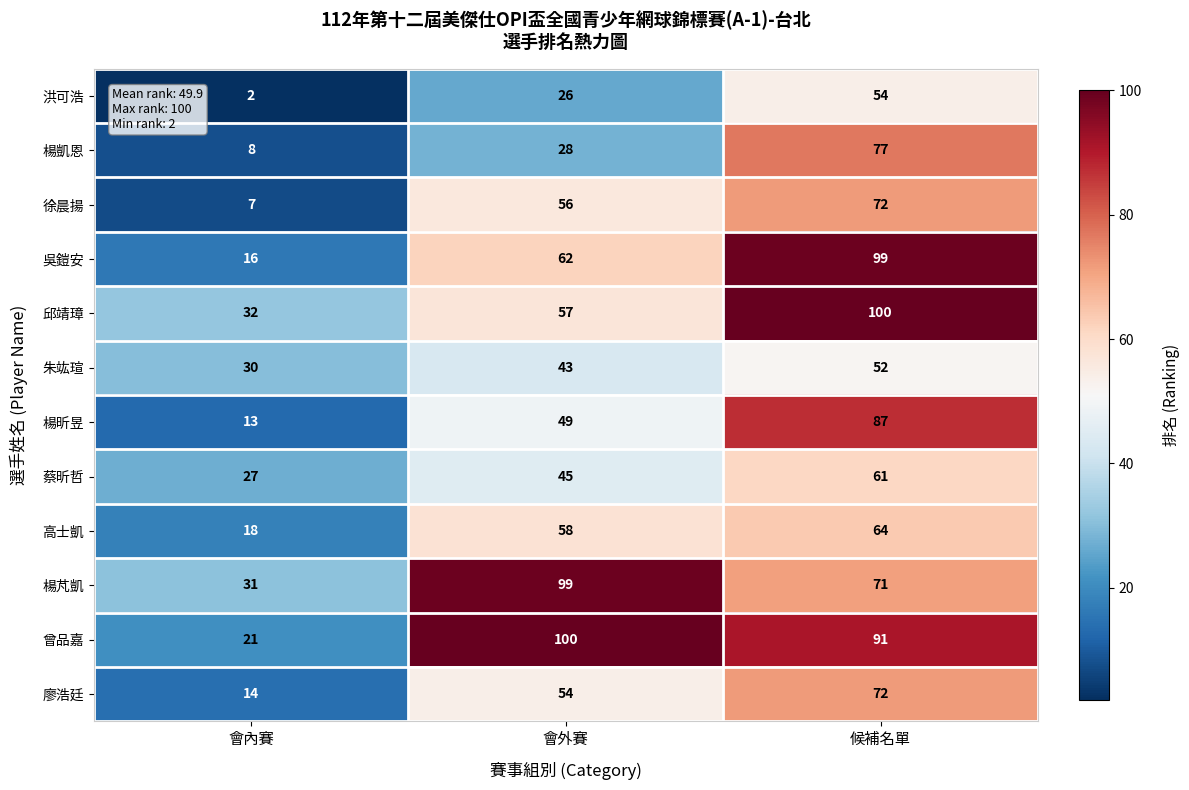

At how many categories does at least one series exceed 27?

3